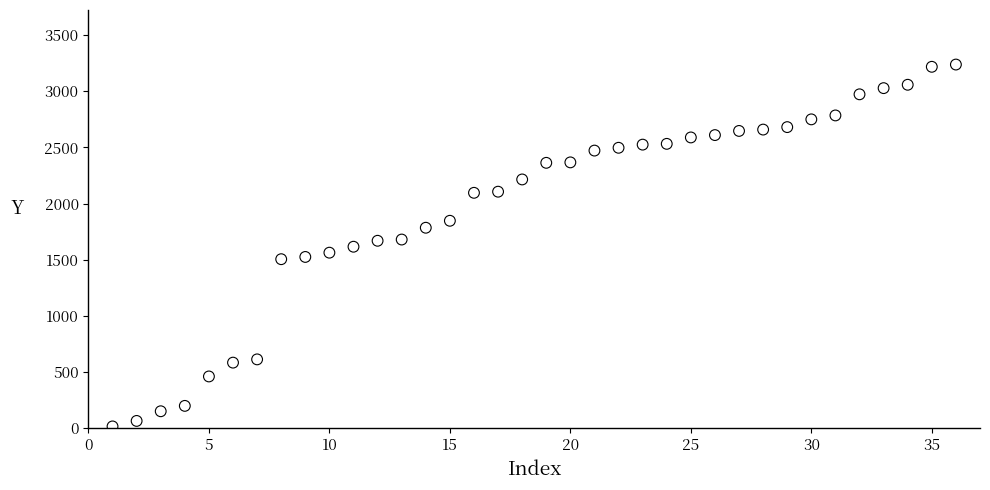

What is the range of Y values (max minus min)?

3222